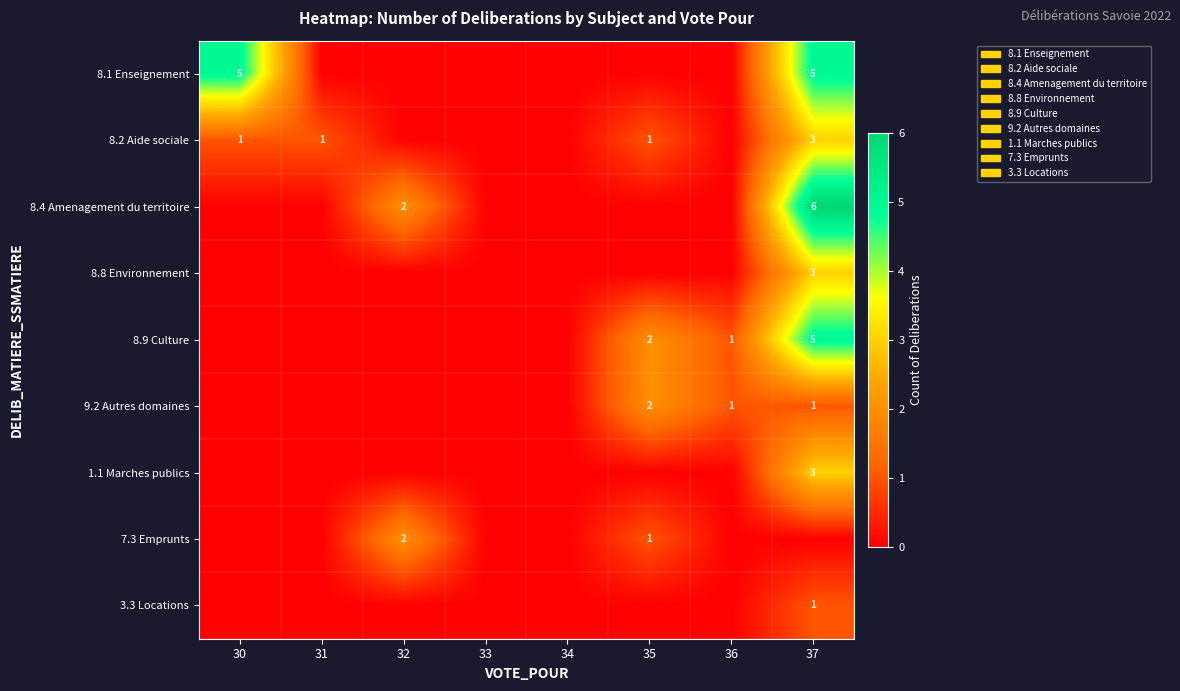

True or false: 8.1 Enseignement has a value of 8 at 30.

False